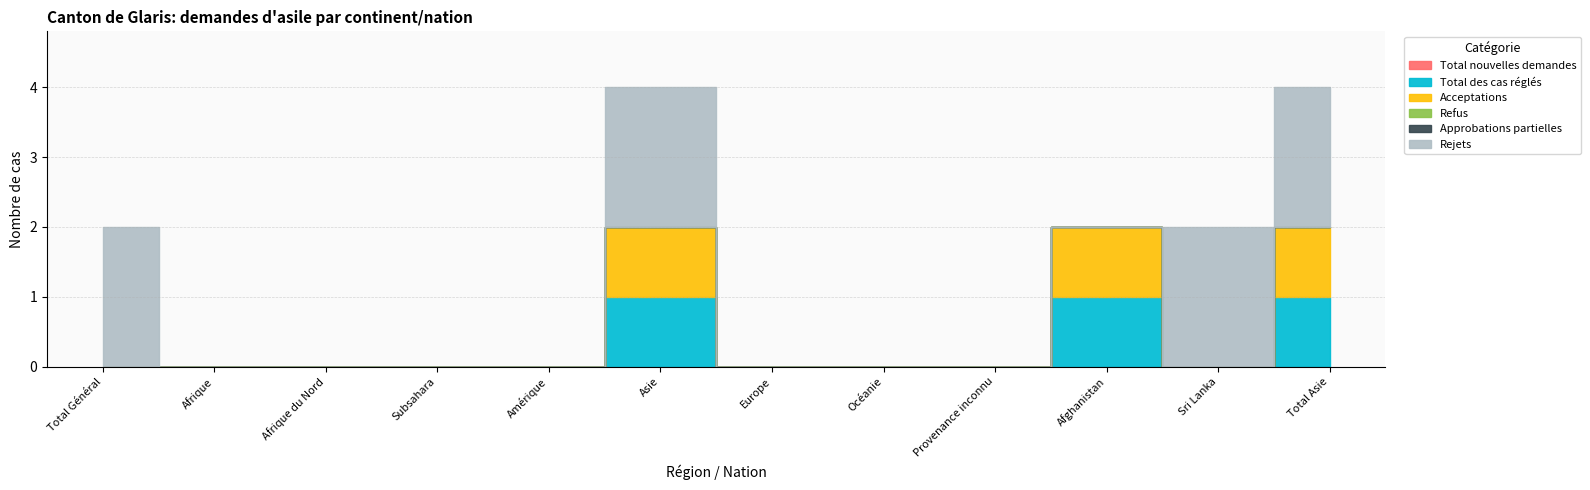

Where is the first local minimum for Total des cas réglés?

Sri Lanka